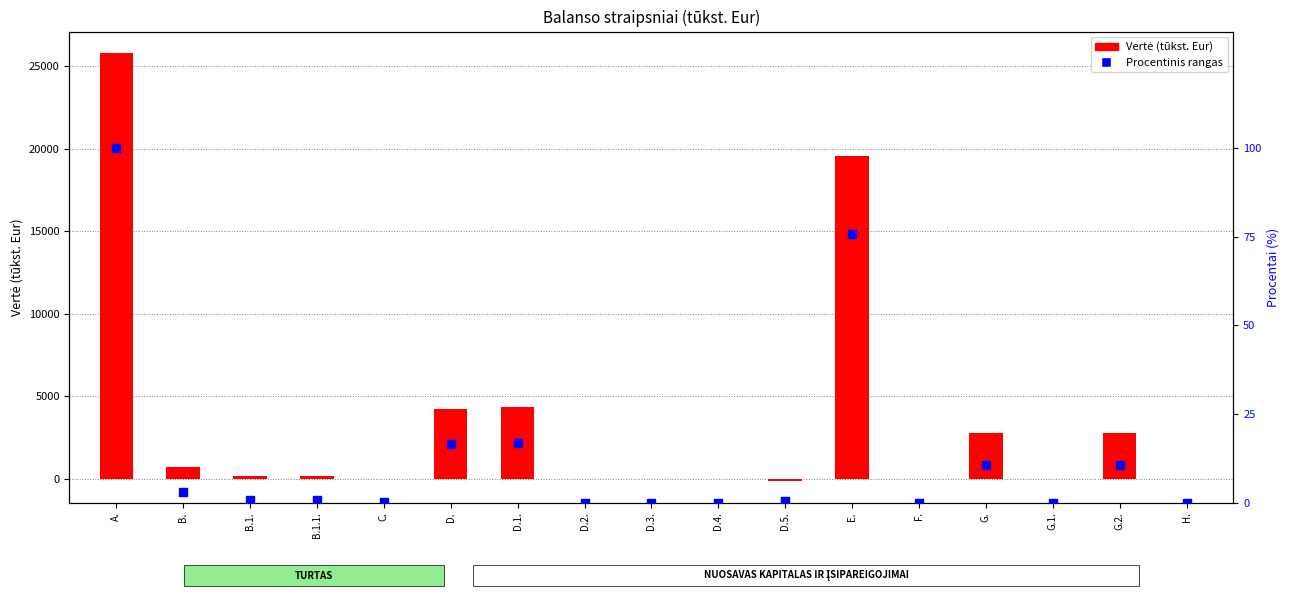

Is the value of Procentinis rangas at D.1. greater than the value of Vertė (tūkst. Eur) at D.4.?

Yes